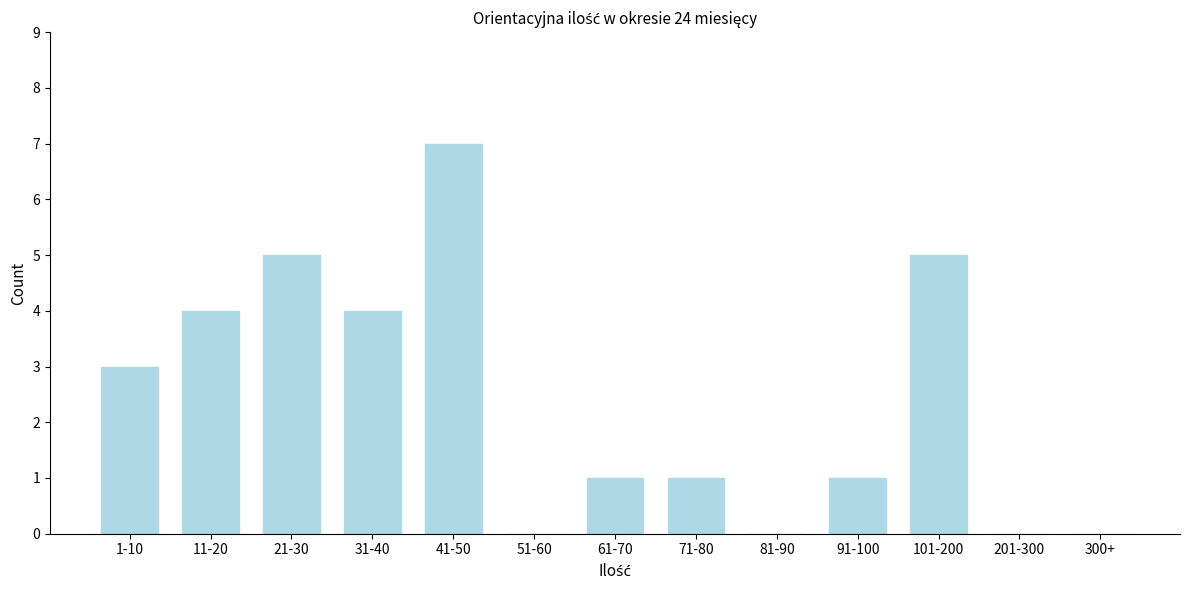

Reading left to right, what are all the values shown in this chart?

1-10=3	11-20=4	21-30=5	31-40=4	41-50=7	51-60=0	61-70=1	71-80=1	81-90=0	91-100=1	101-200=5	201-300=0	300+=0